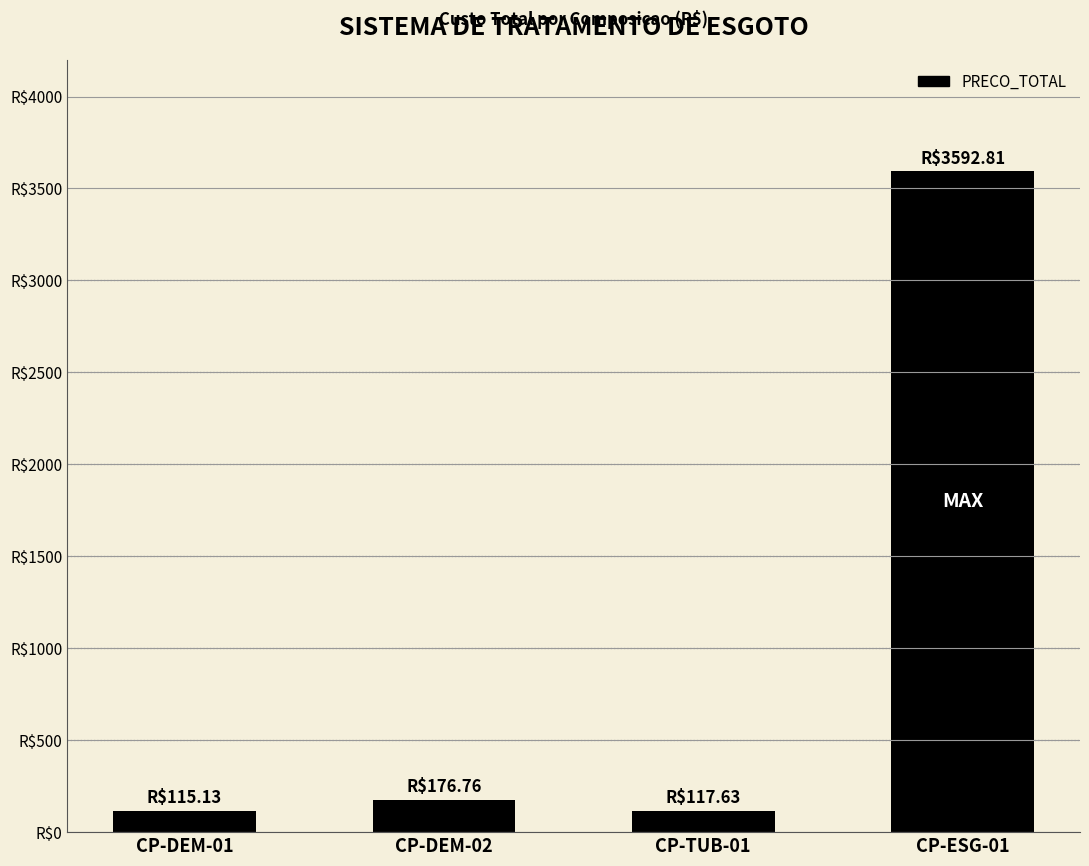

What is the maximum value shown in the chart?

3592.8